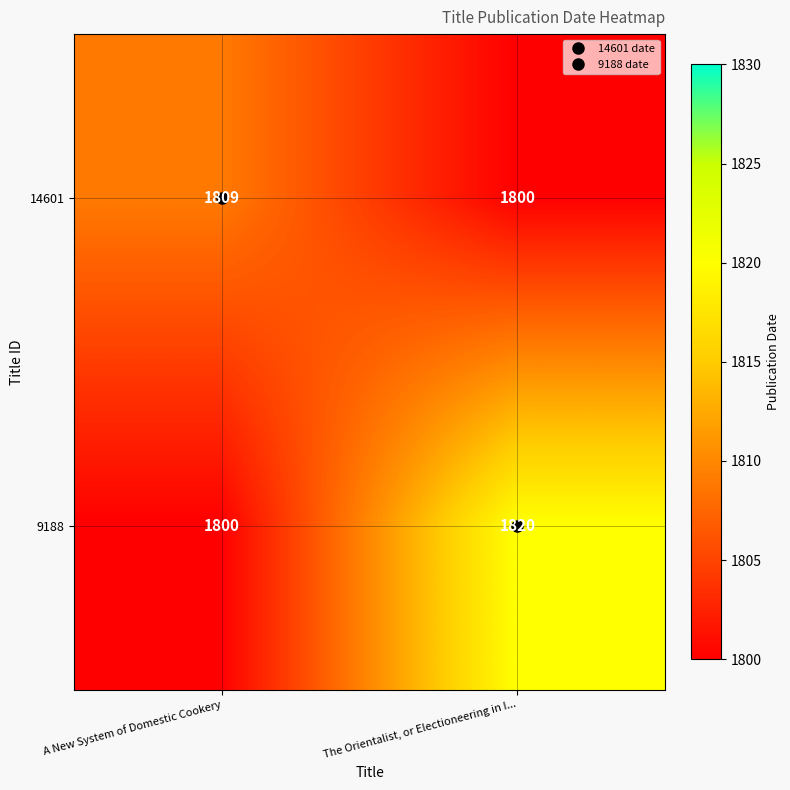

Rank the series by their average value, from lowest to highest.

14601, 9188